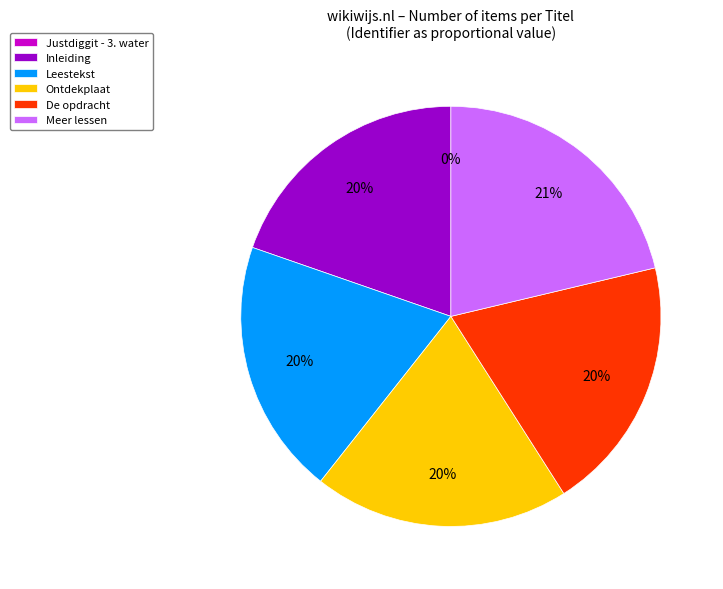

Is there a majority slice in this chart?

No